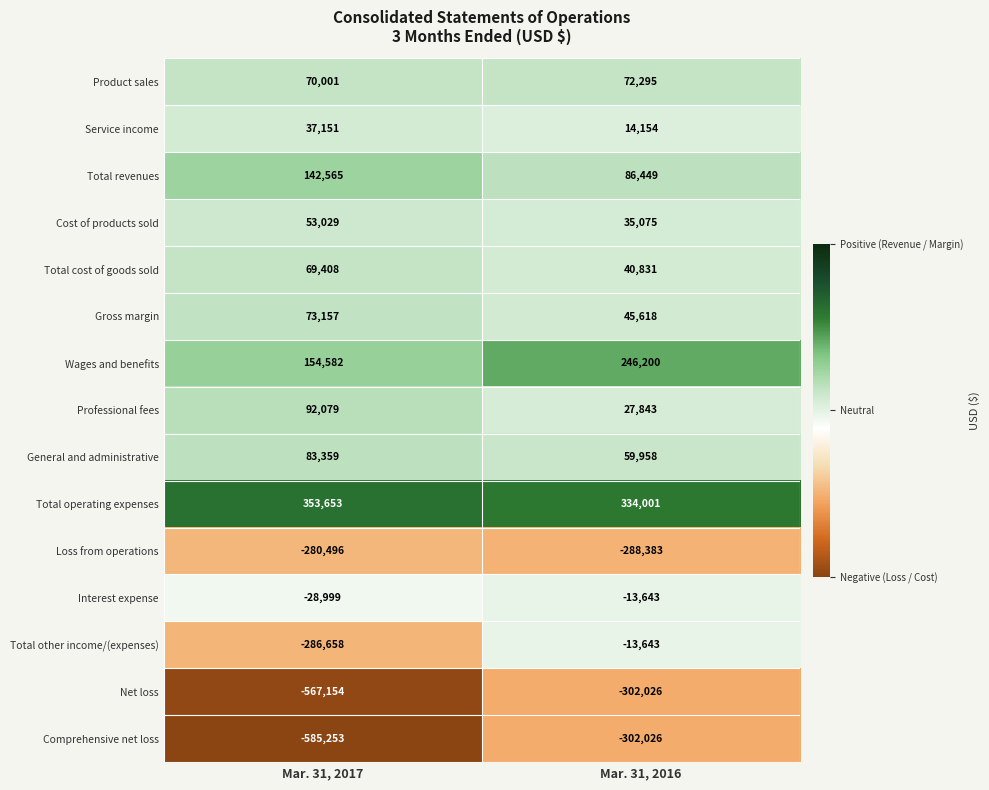

Is it true that Comprehensive net loss equals -585253 at Mar. 31, 2017?

True